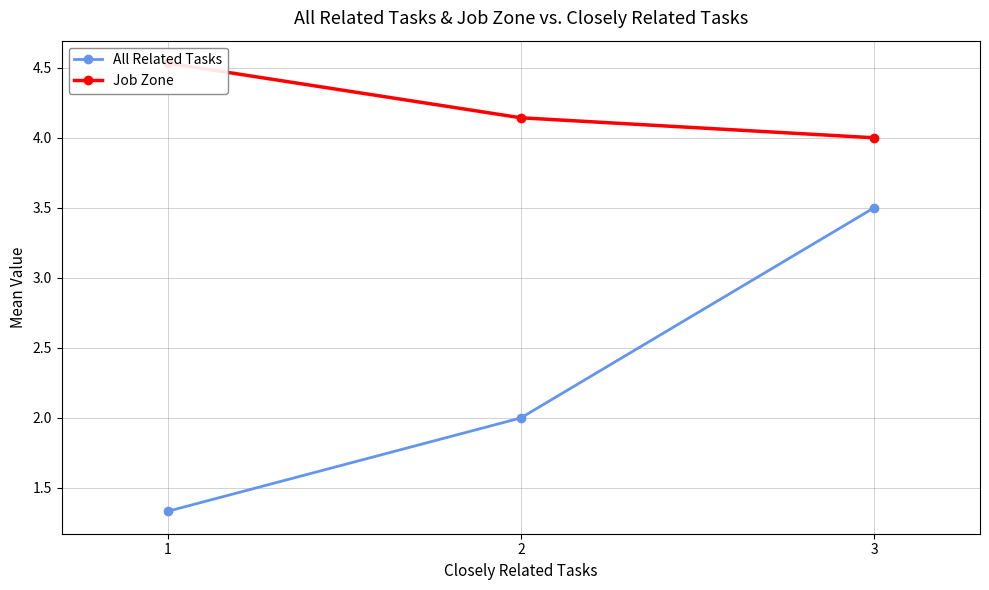

Does the chart display data point markers on the line(s)?

Yes